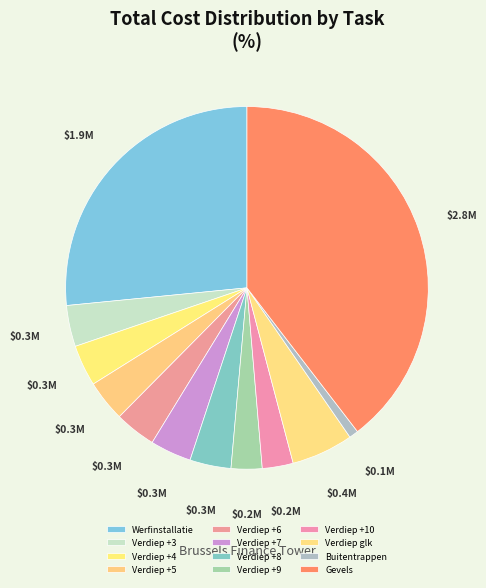

Count the number of slices in the pie.

12